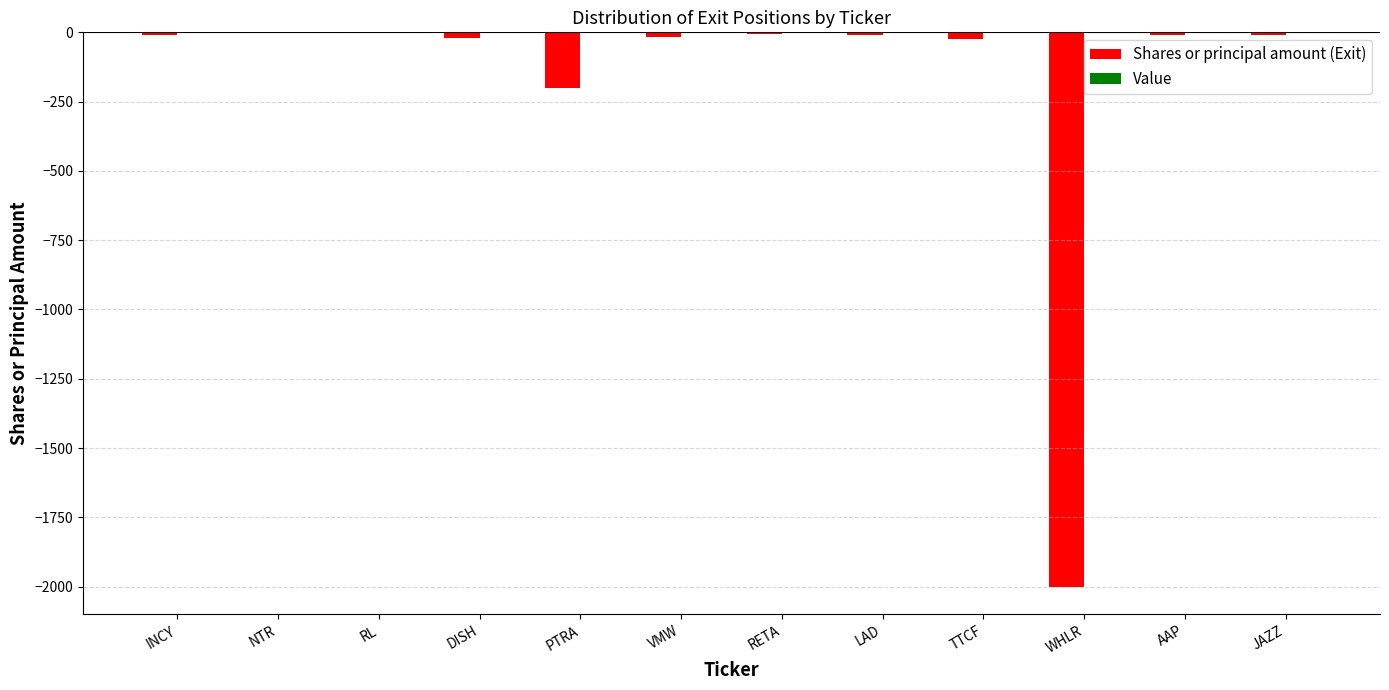

Between PTRA and TTCF, which is larger?

TTCF